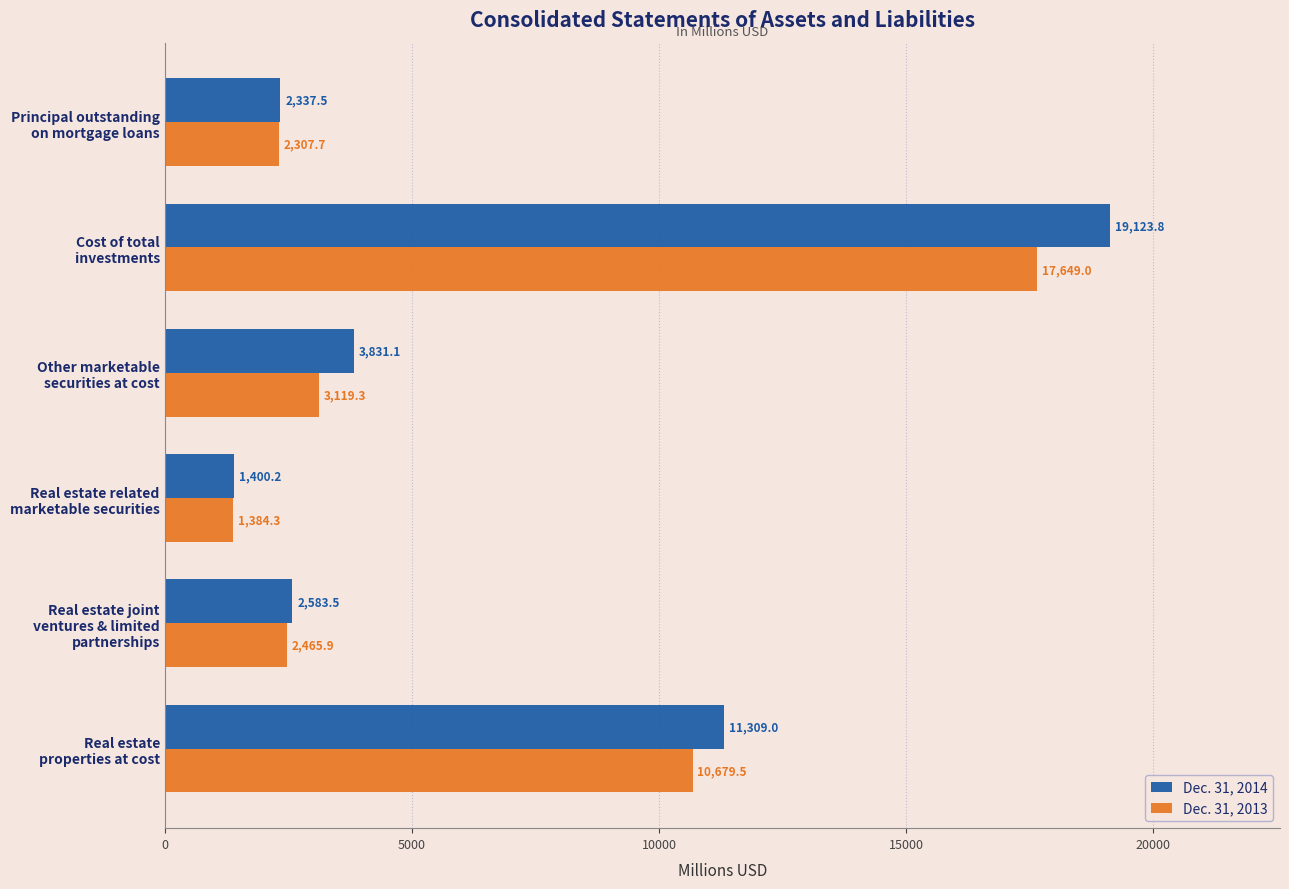

Which series has the widest spread of values?

Dec. 31, 2014